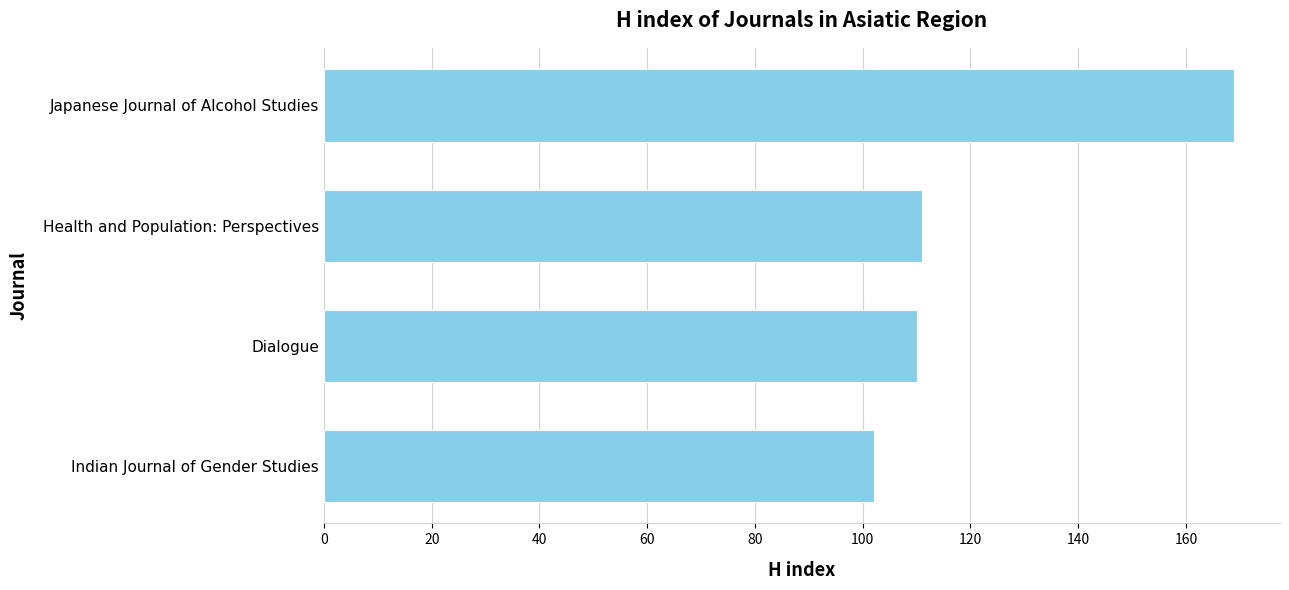

How many bars are there in total?

4